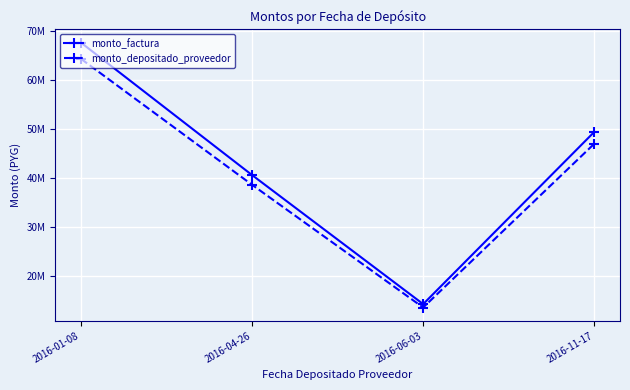

What are all the series names shown in the legend?

monto_factura, monto_depositado_proveedor